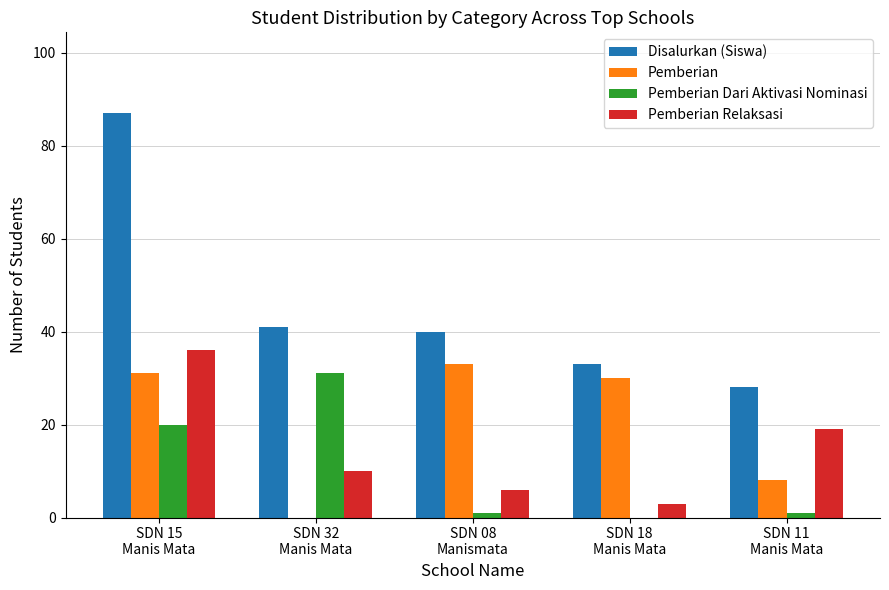

Count the number of data series in this chart.

4